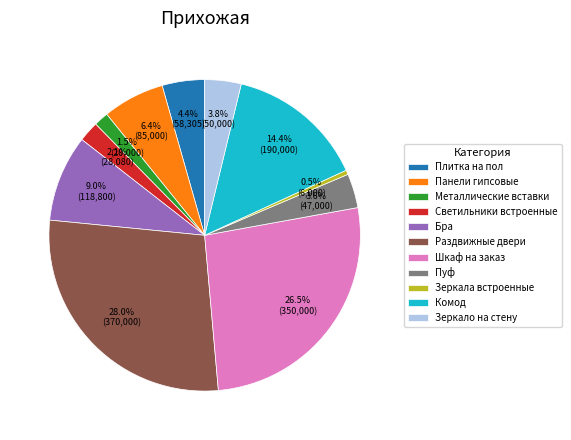

Approximately how many times larger is the value at Плитка на пол compared to Комод?

0.3